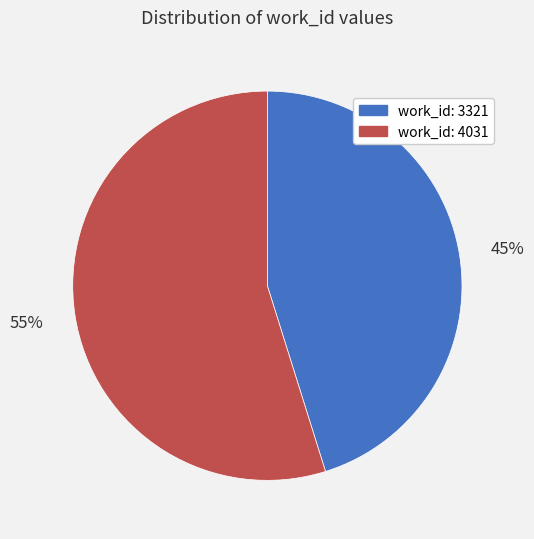

To the nearest percent, what is the combined percentage of work_id: 3321 and work_id: 4031?

100%